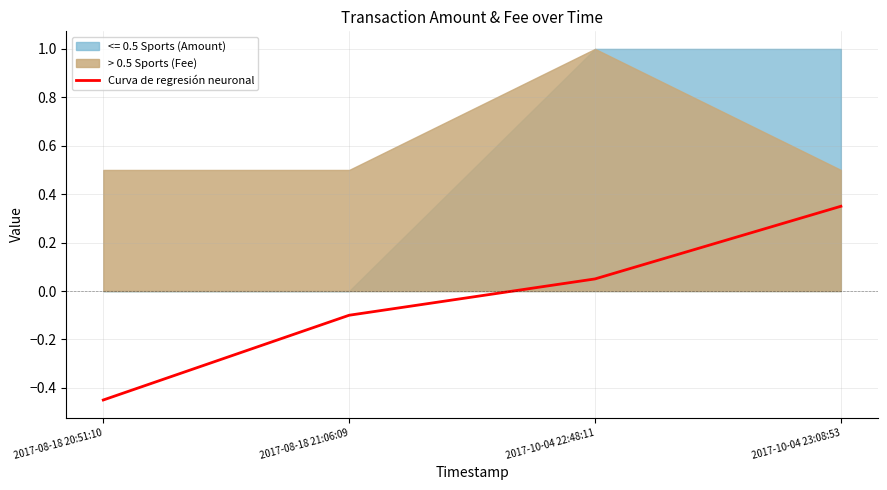

What position from the left is 2017-10-04 22:48:11?

3